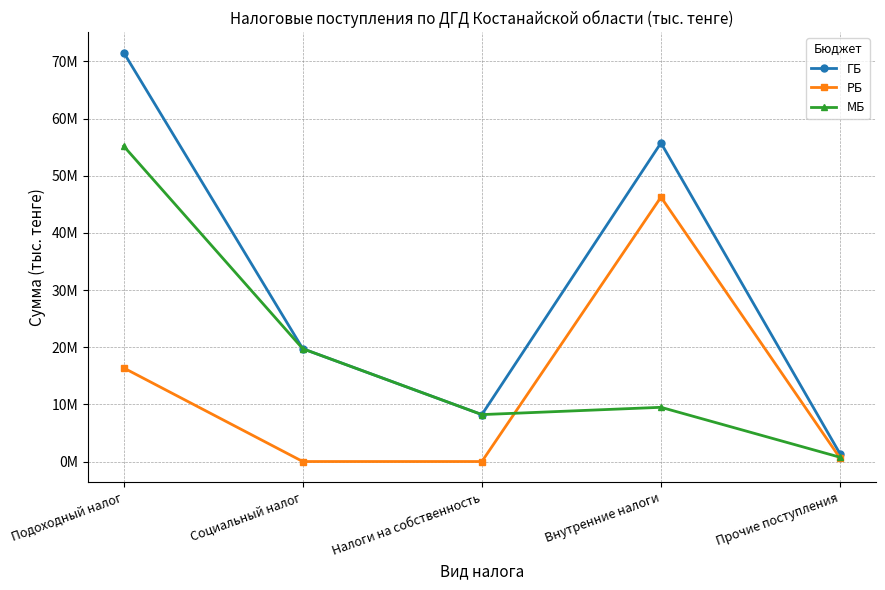

Where is РБ nearest to the value 23130691?

Подоходный налог